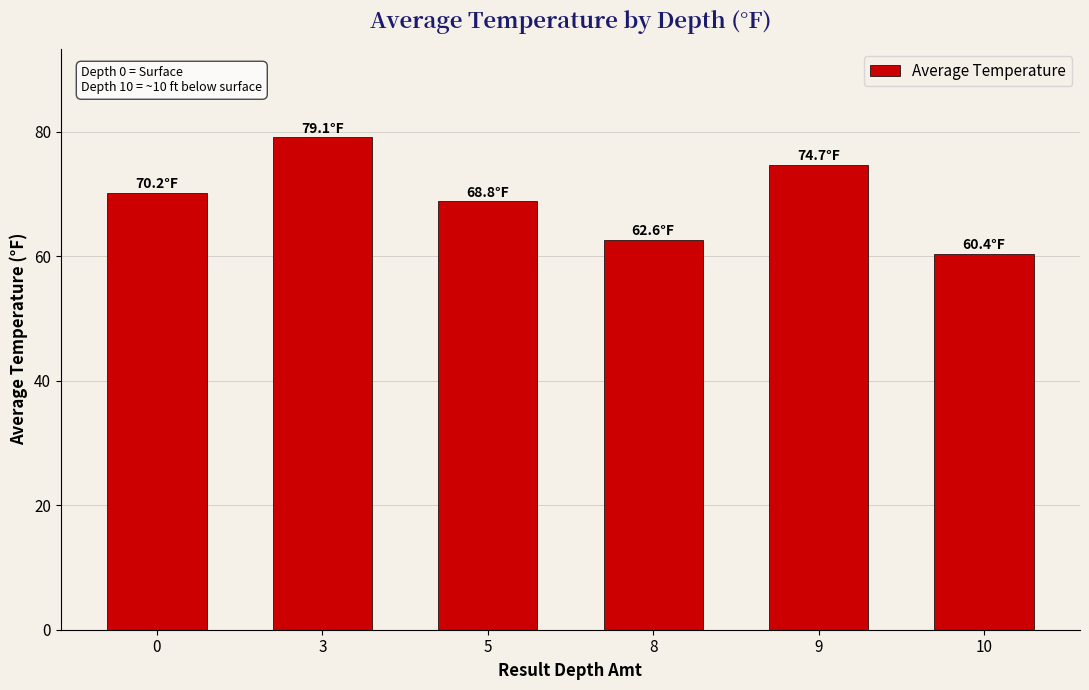

Where is the data nearest to the value 69?

5